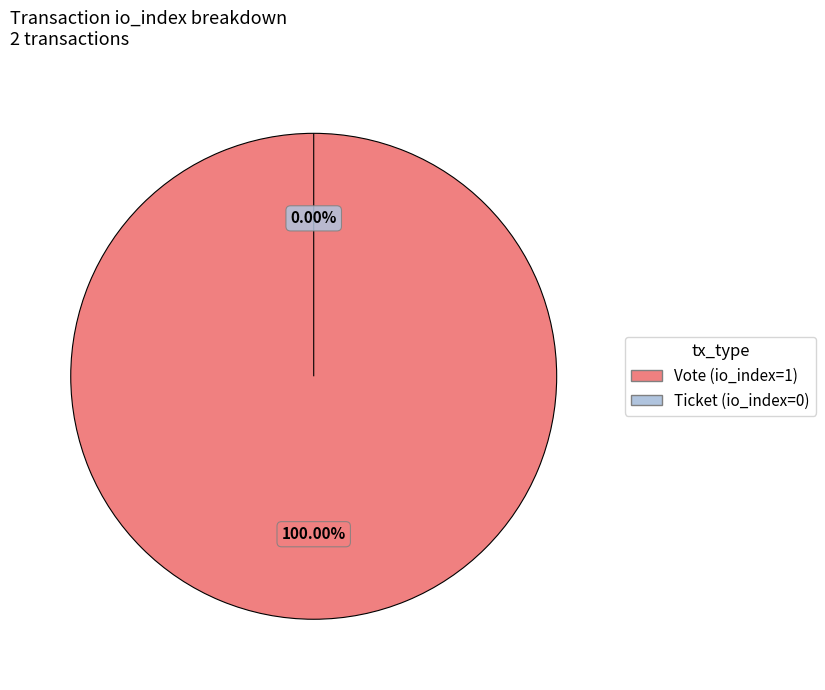

How many slices are in this pie chart?

2